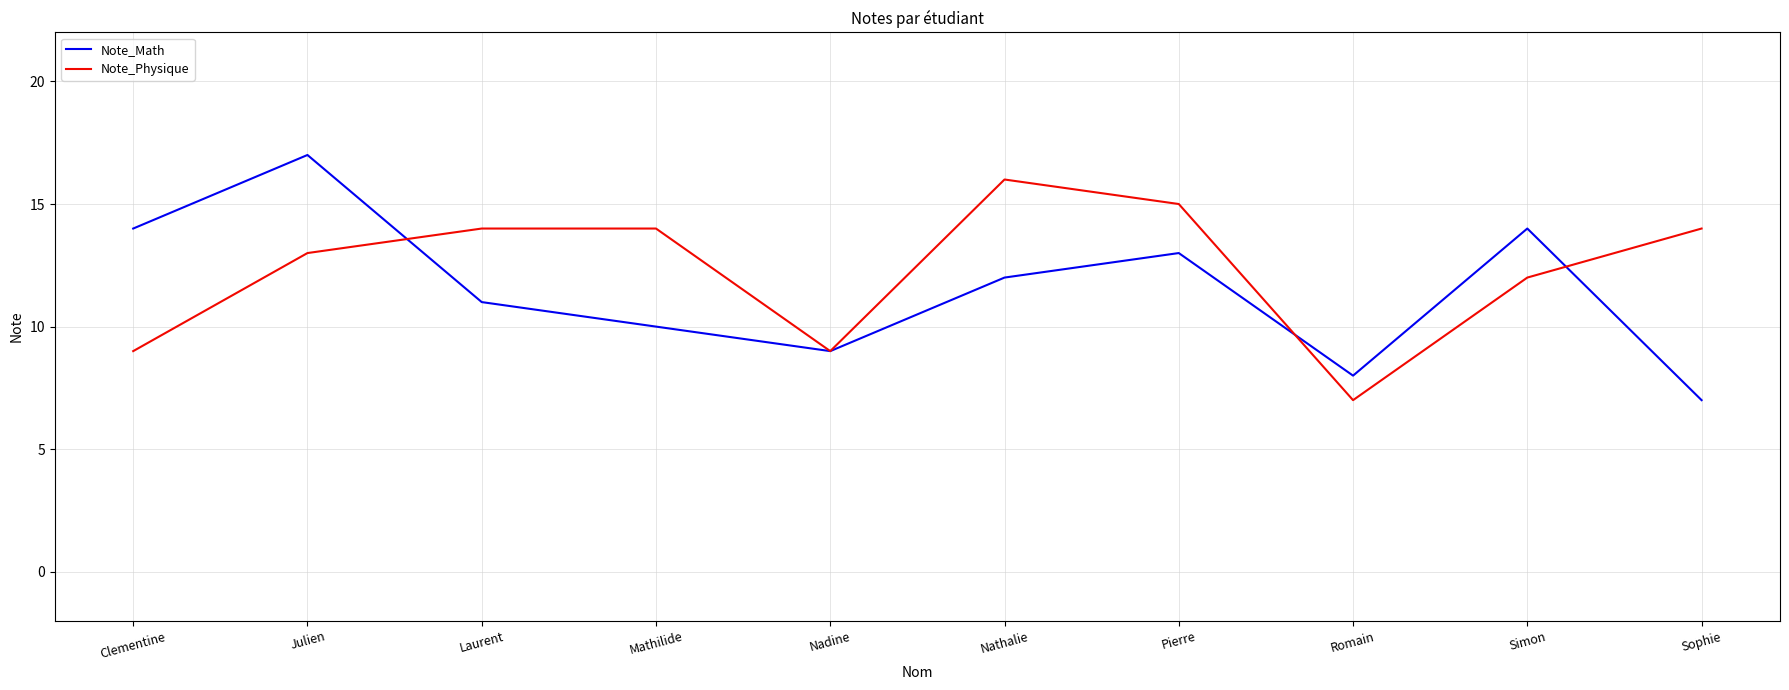

What position from the left is Laurent?

3